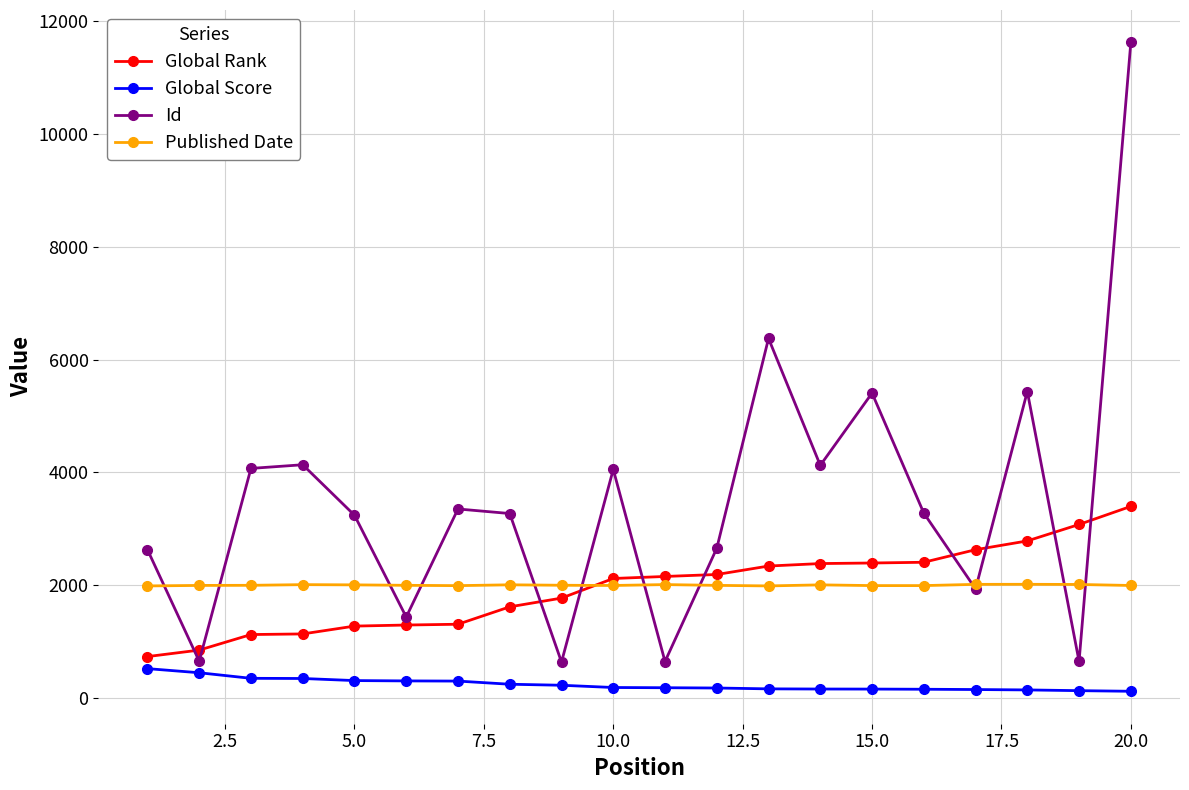

True or false: Published Date and Id cross at least once.

True